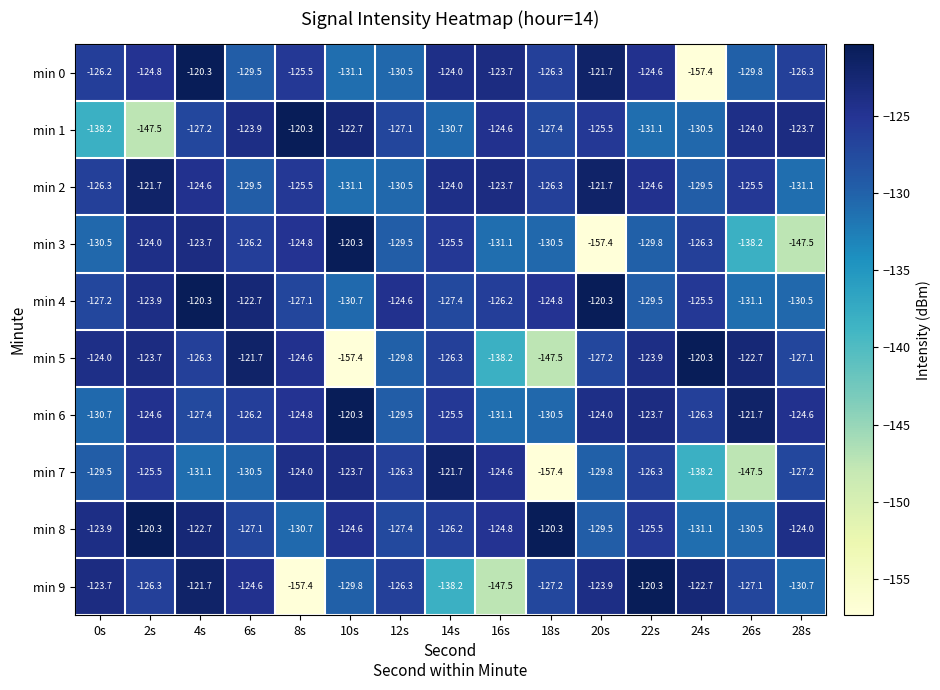

What is the difference between the highest and lowest values at 10s?

37.1